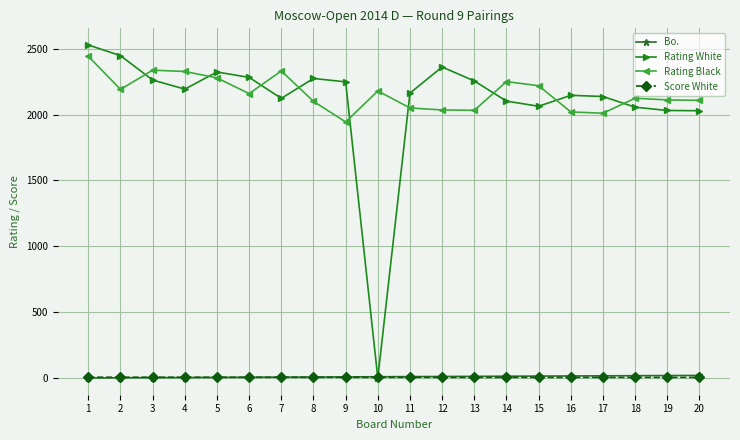

Between 7 and 11, which series saw the biggest shift?

Rating Black